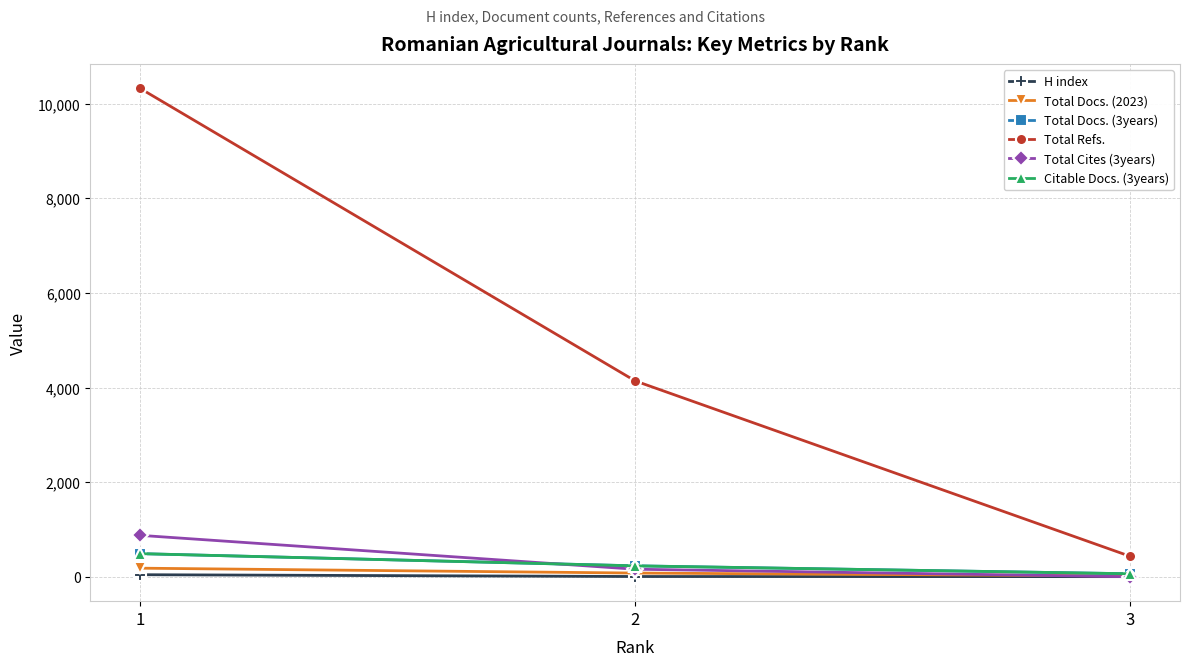

At which label does Citable Docs. (3years) first exceed 232?

1